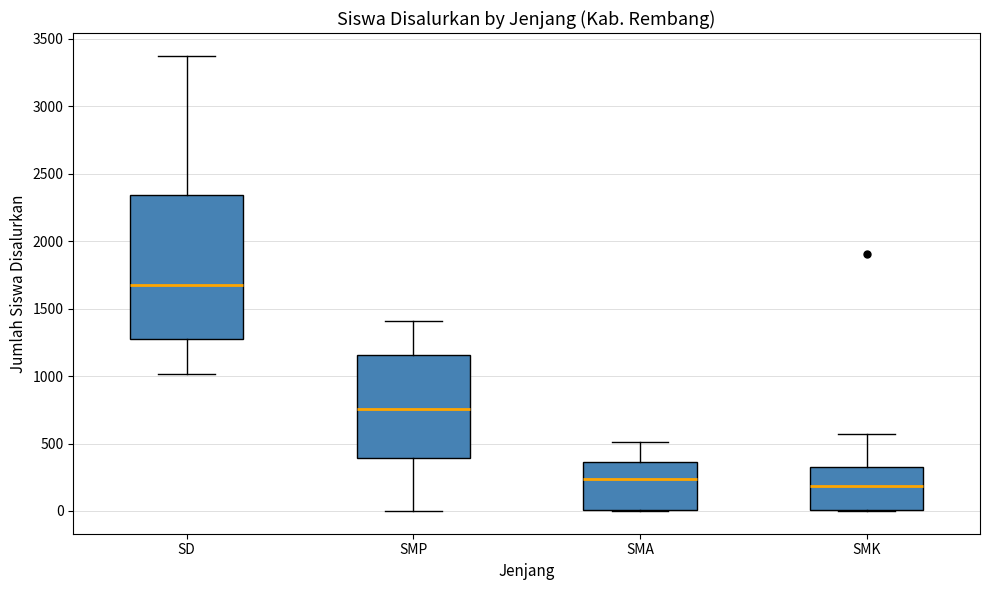

Reading left to right, read every box against the y-axis: the position of its median line, the range the box covers, and the ends of its whiskers. The values are not printed on the chart, so give them approximately, as read against the axis.

SD: median 1700, box 1250 to 2350, whiskers 1000 to 3400
SMP: median 750, box 400 to 1150, whiskers 0 to 1400
SMA: median 250, box 0 to 350, whiskers 0 to 500
SMK: median 200, box 0 to 350, whiskers 0 to 550